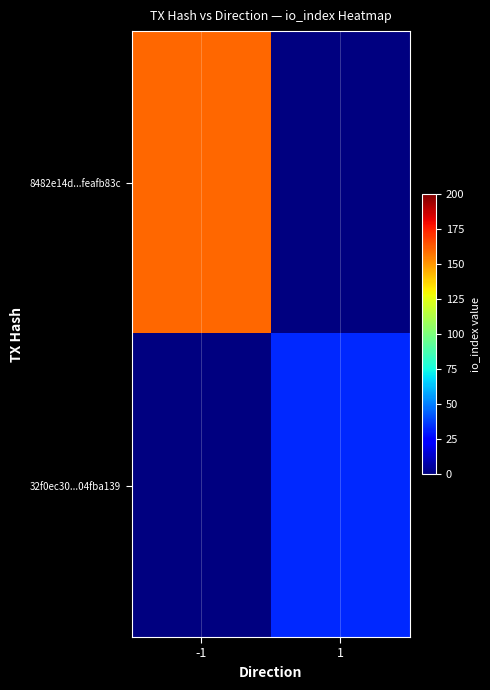

At how many categories does at least one series exceed 70?

1